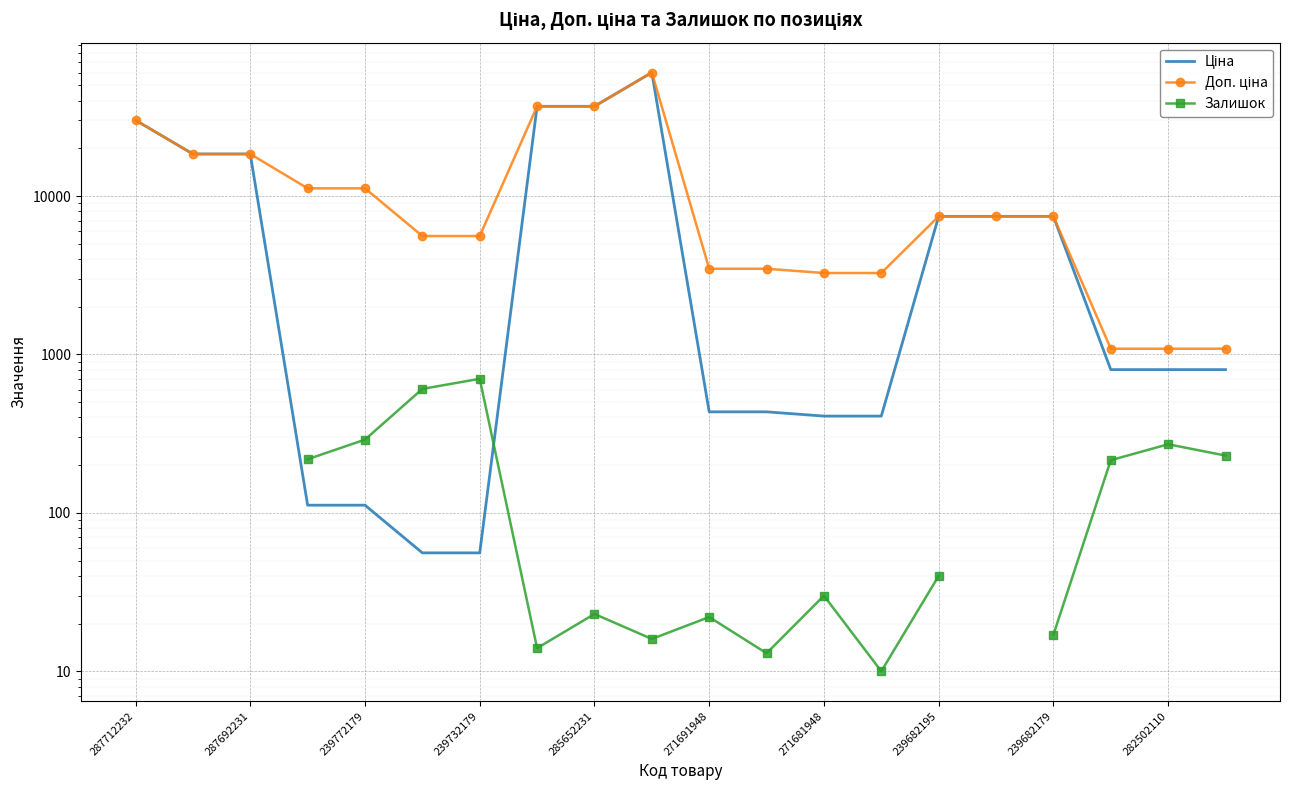

How many values in the Доп. ціна series are below 7444?

9